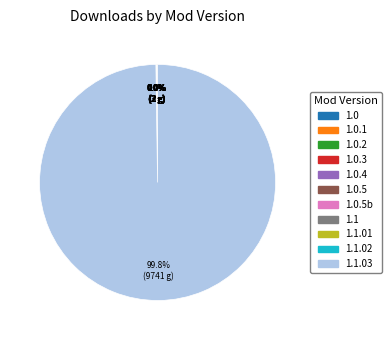

Does any single category account for the majority?

Yes